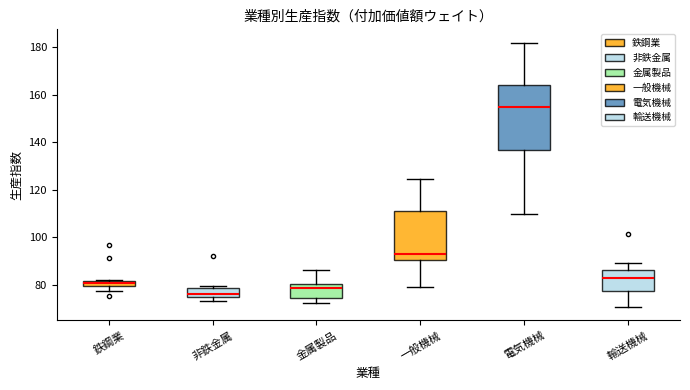

Which box has the highest median line?

電気機械